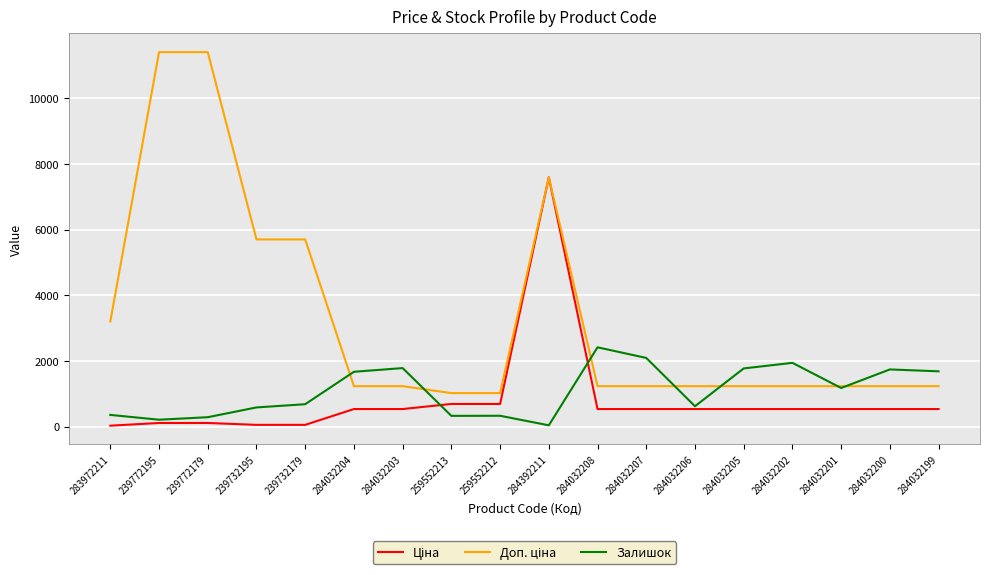

Is it true that Залишок equals 3775.0 at 284032208?

False